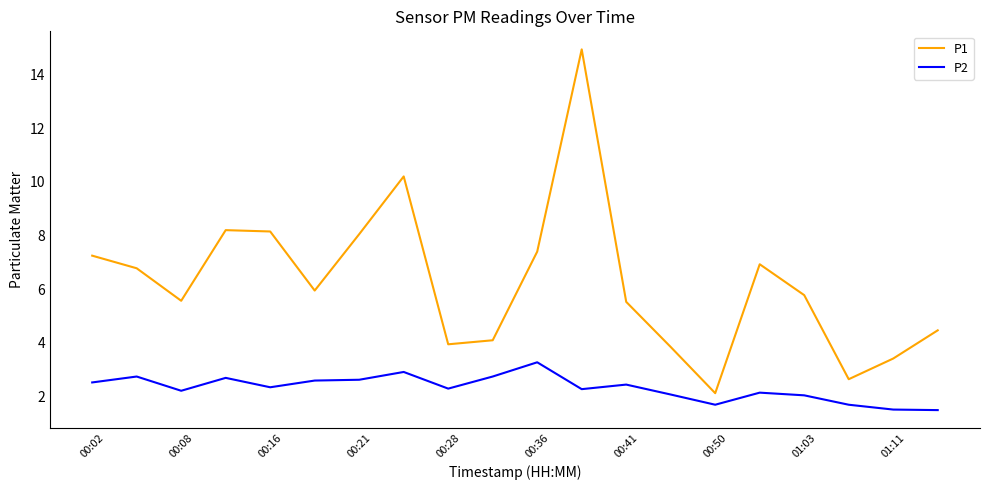

What is the difference between the maximum and minimum values in the P1 series?

12.8